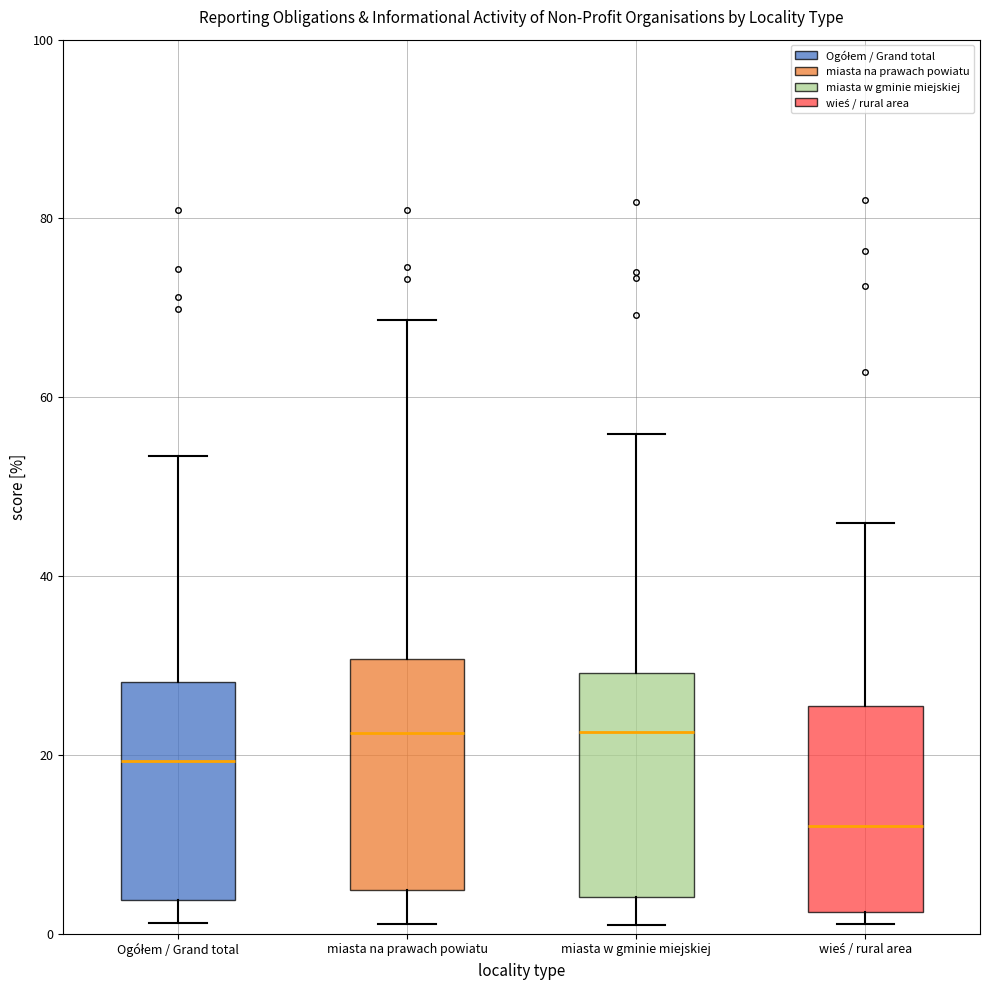

Where does the upper whisker of the box for wieś / rural area end on the y-axis? The values are not printed on the chart, so give them approximately, as read against the axis.

46